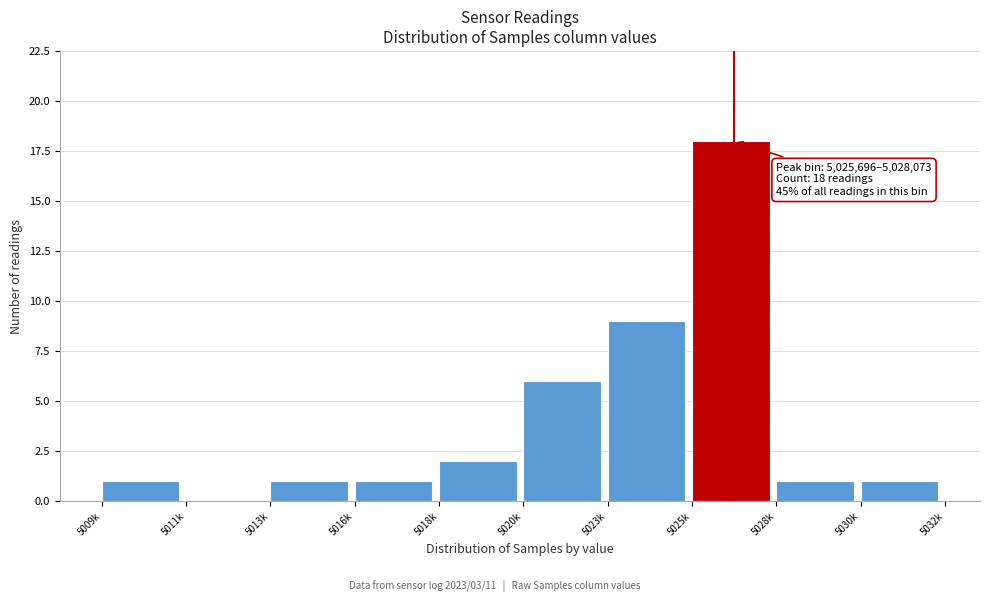

Reading left to right, extract all data points from this chart.

5009k=1	5011k=0	5013k=1	5016k=1	5018k=2	5020k=6	5023k=9	5025k=18	5028k=1	5030k=1